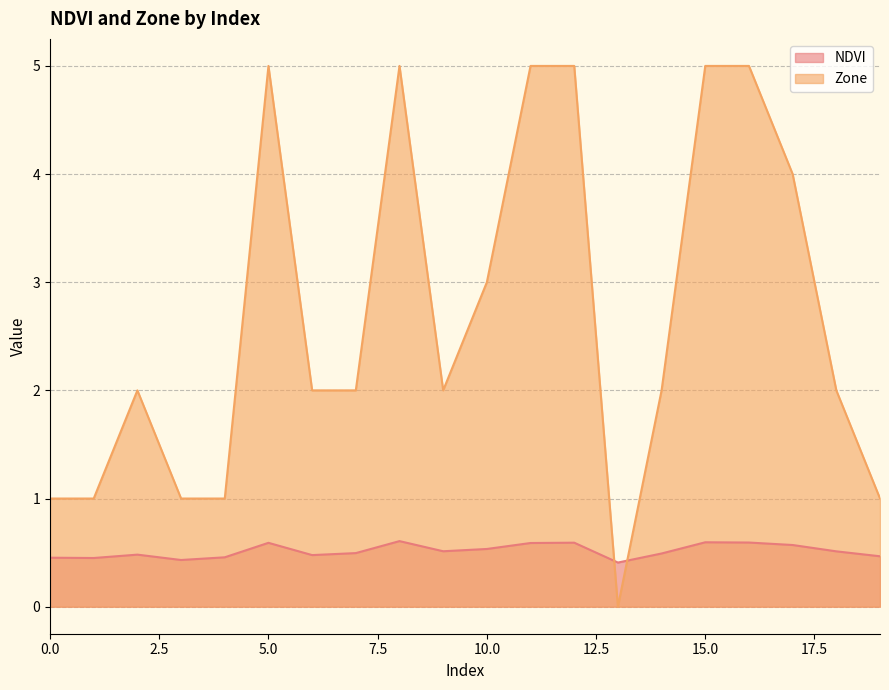

What is the spread (max minus min) of values at 14?

1.5